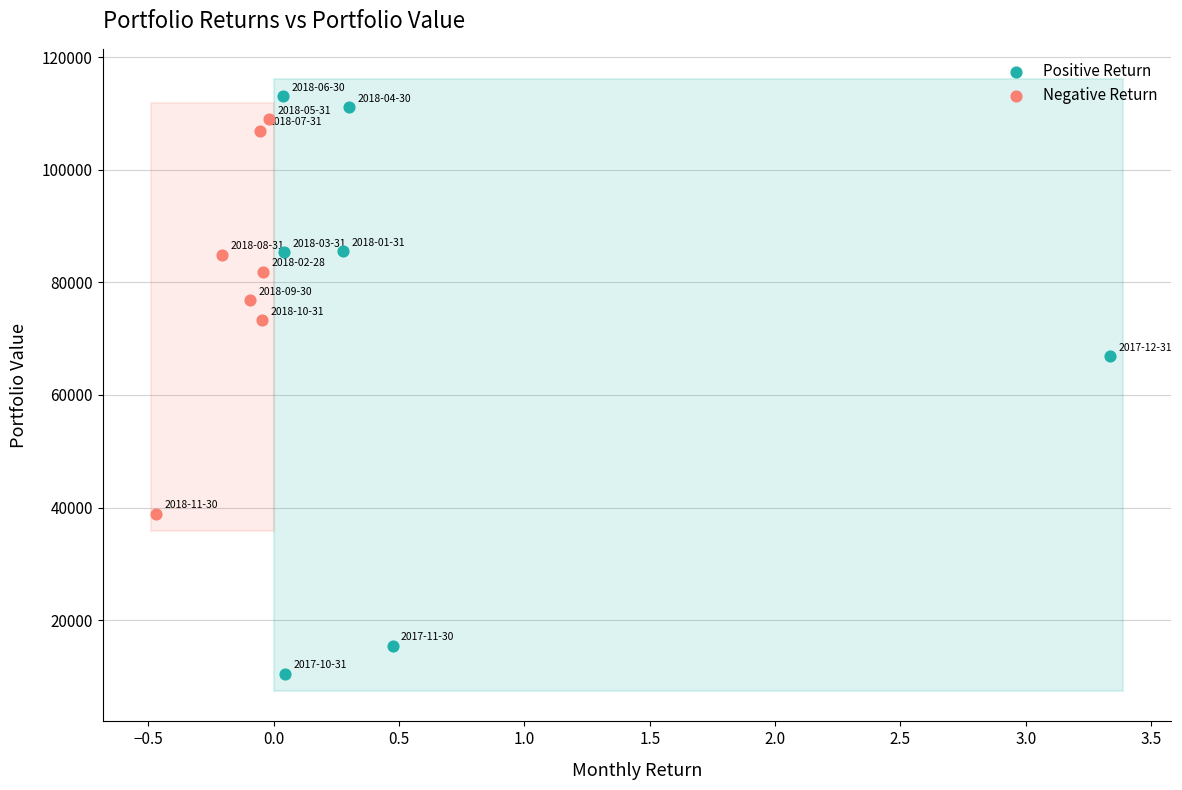

Which series contains the lowest Y value?

Positive Return